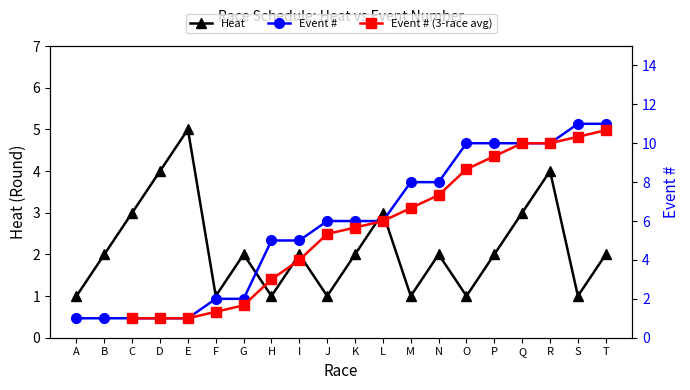

What is the maximum value for Heat?

5